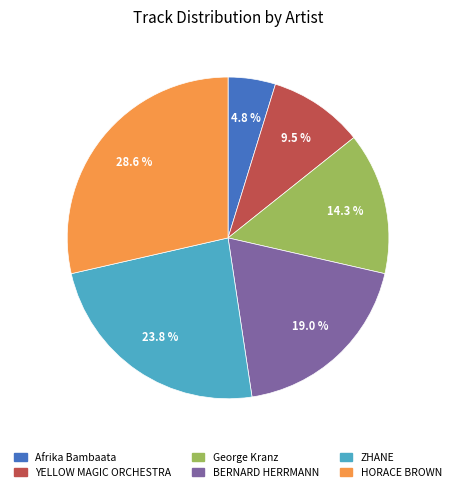

Is it true that ZHANE is 16% of the pie?

False